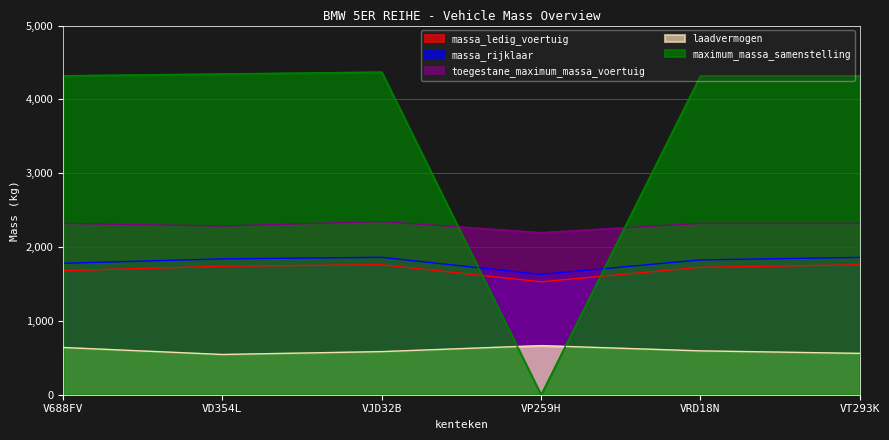

True or false: laadvermogen and toegestane_maximum_massa_voertuig intersect in this chart.

False